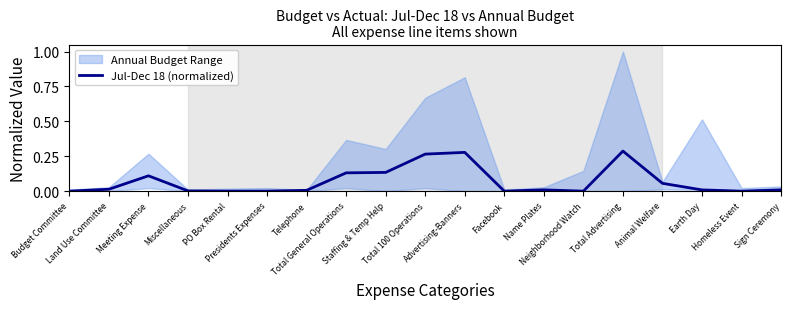

What is the sum of all values?

1.3